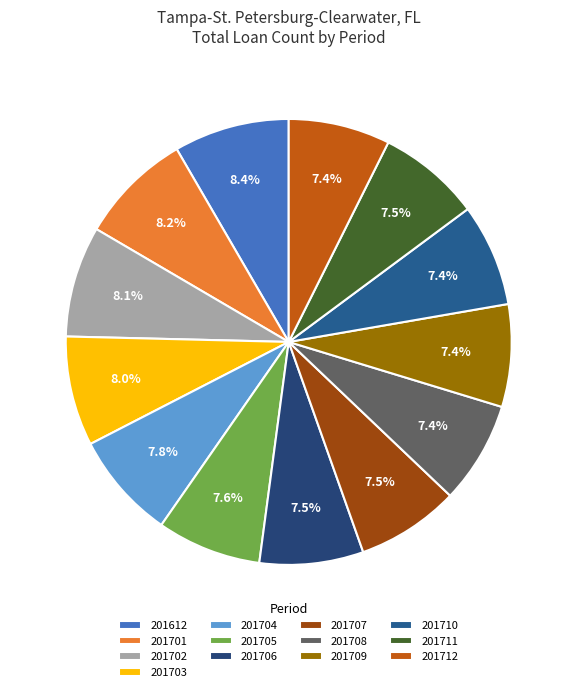

What percentage is NOT represented by 201706?

92.5%